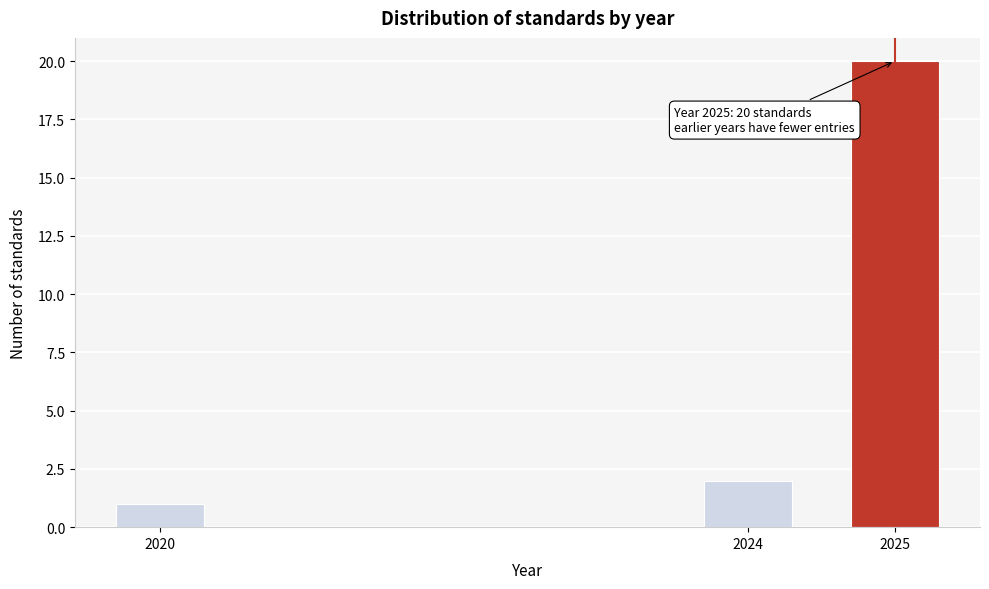

Reading left to right, extract all data points from this chart.

1	2	20